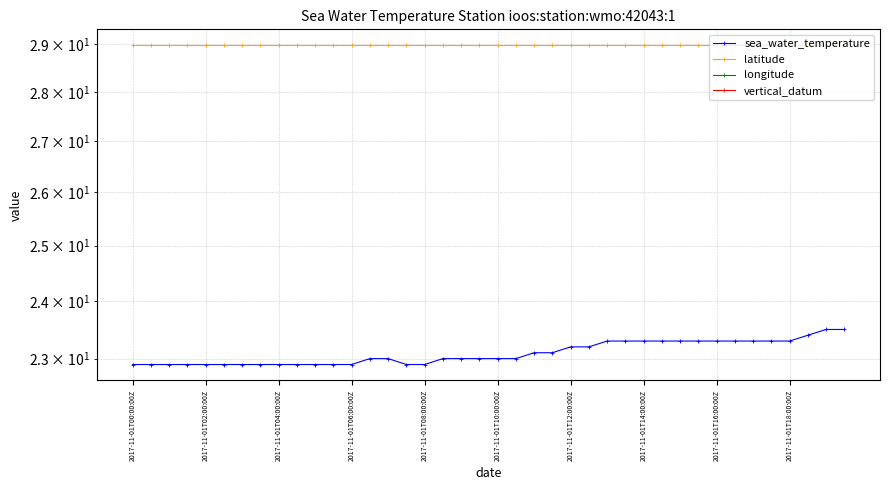

Rank the categories by latitude value from lowest to highest.

2017-11-01T00:00:00Z, 2017-11-01T02:00:00Z, 2017-11-01T04:00:00Z, 2017-11-01T06:00:00Z, 2017-11-01T08:00:00Z, 2017-11-01T10:00:00Z, 2017-11-01T12:00:00Z, 2017-11-01T14:00:00Z, 2017-11-01T16:00:00Z, 2017-11-01T18:00:00Z, 10, 11, 12, 13, 14, 15, 16, 17, 18, 19, 20, 21, 22, 23, 24, 25, 26, 27, 28, 29, 30, 31, 32, 33, 34, 35, 36, 37, 38, 39